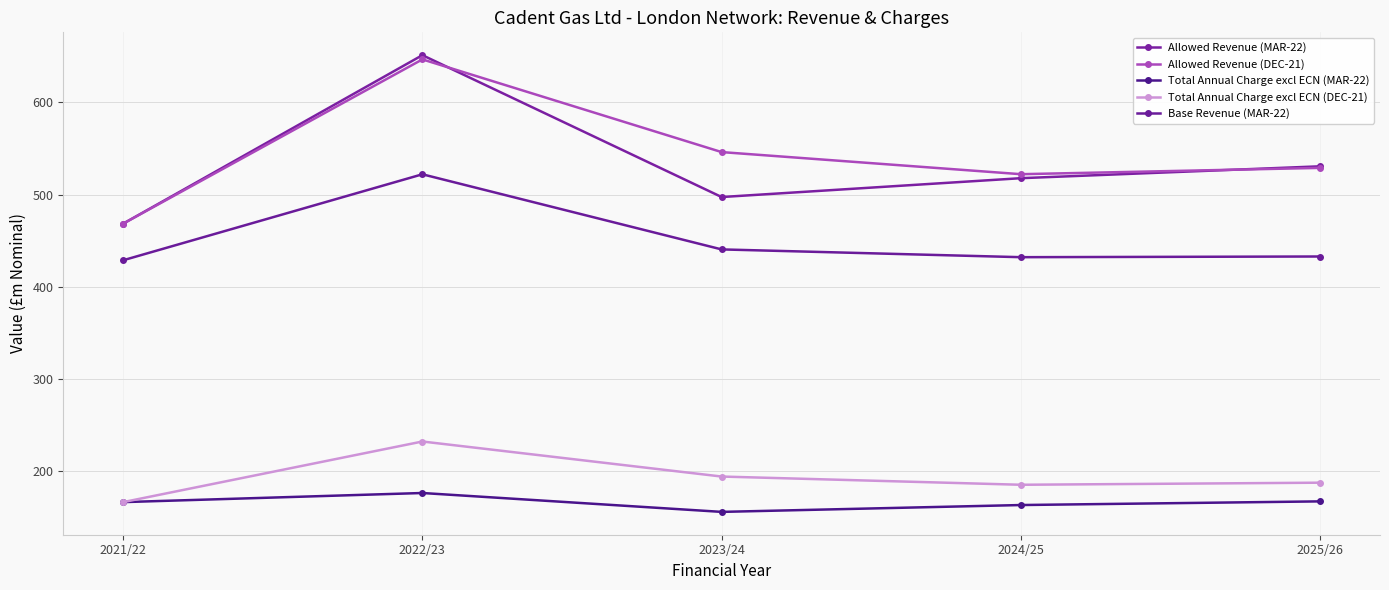

How many categories are shown in the chart?

5